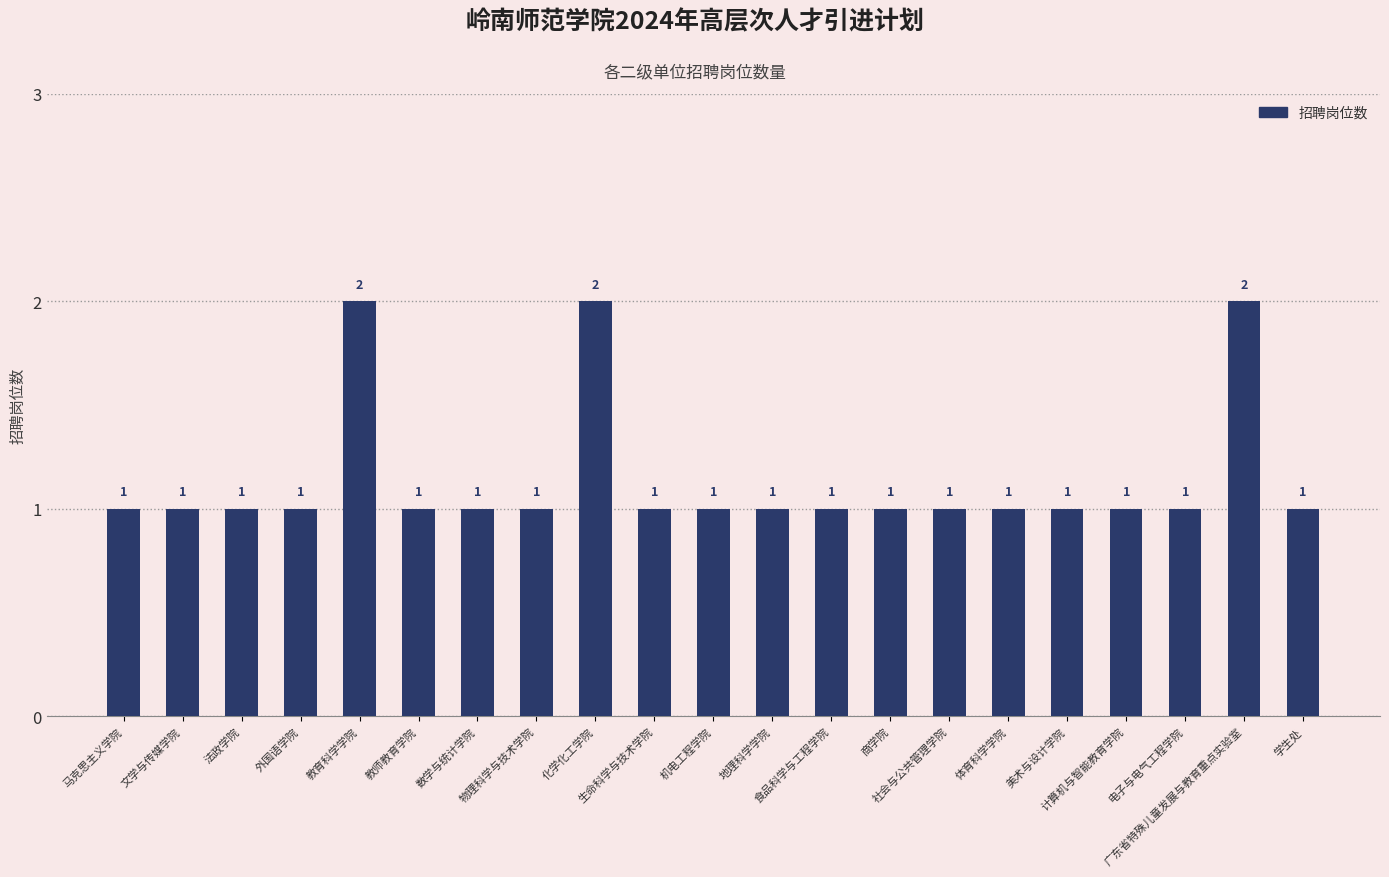

How many values are between 1 and 2?

21